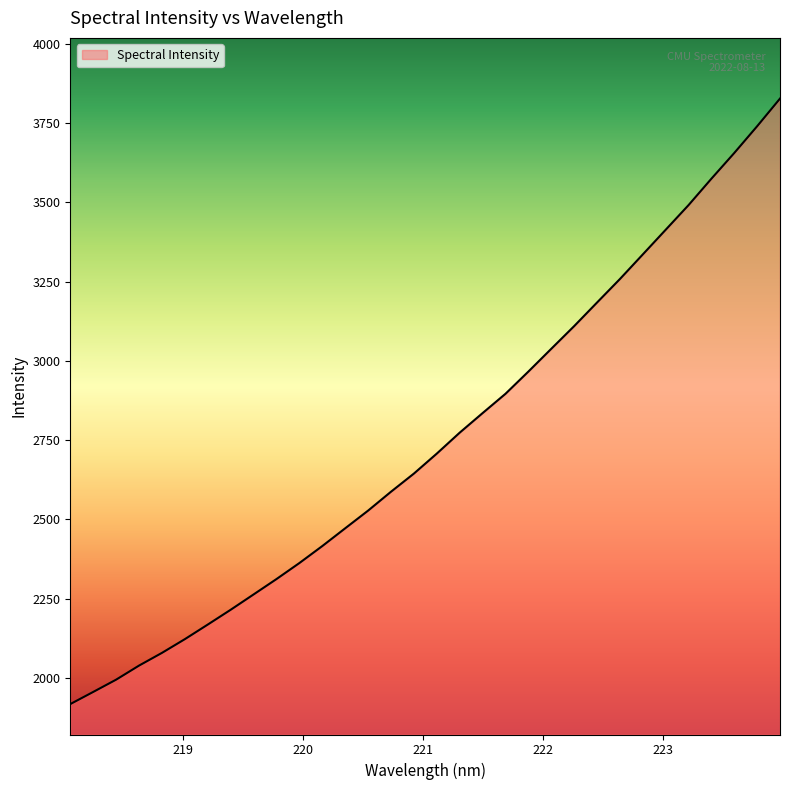

What is the smallest value displayed?

1917.9